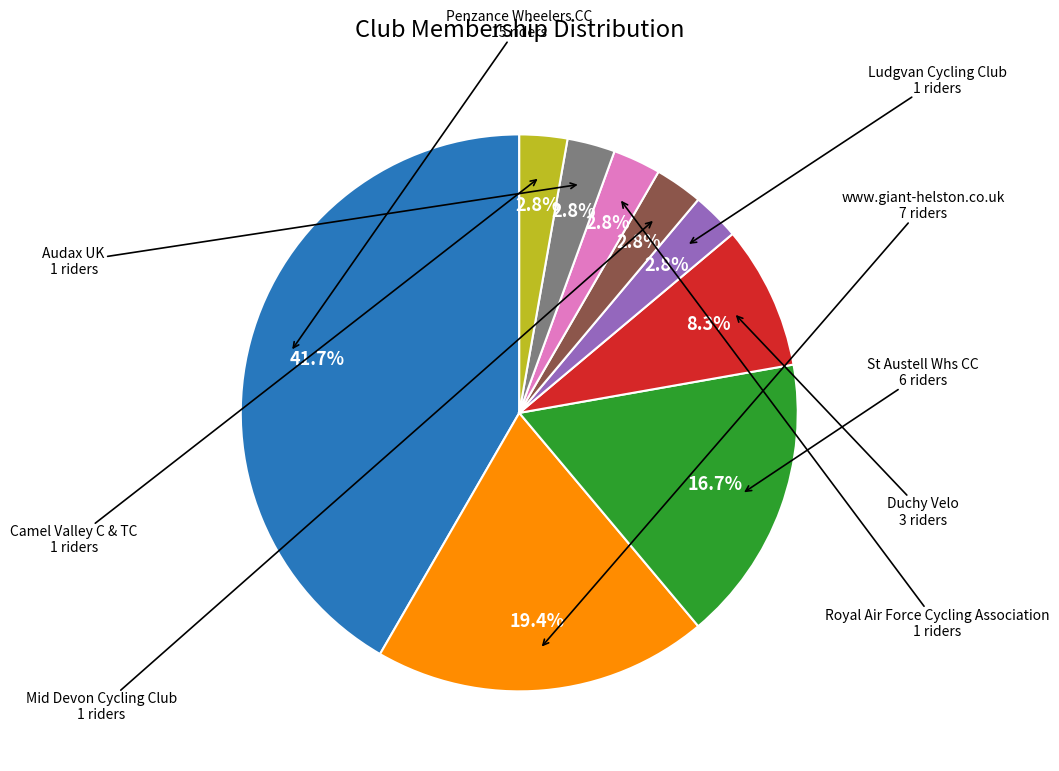

Do Royal Air Force Cycling Association and St Austell Whs CC together represent more than half of the pie?

No